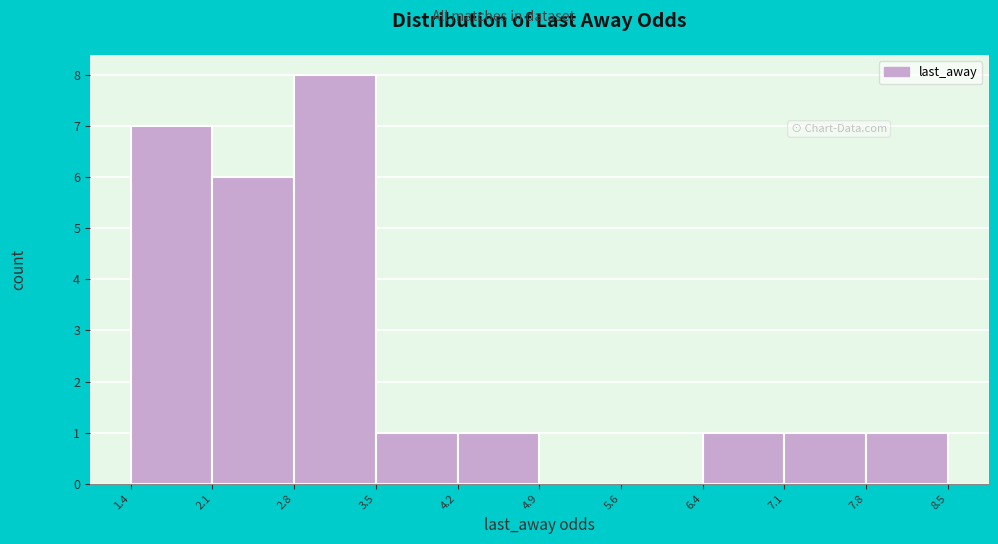

Reading left to right, transcribe this chart: for each bar, give the range it covers on the x-axis and its height. The values are not printed on the chart, so give them approximately, as read against the axis.

1.4 to 2.1: 7
2.1 to 2.8: 6
2.8 to 3.5: 8
3.5 to 4.2: 1
4.2 to 4.9: 1
4.9 to 5.6: 0
5.6 to 6.4: 0
6.4 to 7.1: 1
7.1 to 7.8: 1
7.8 to 8.5: 1